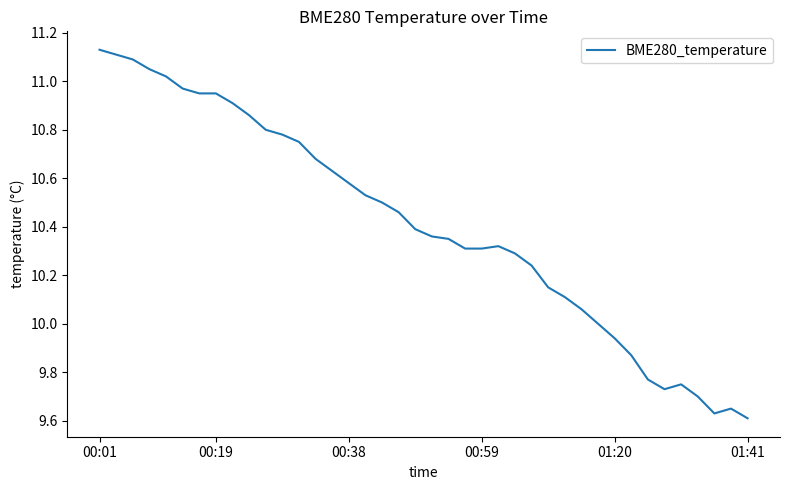

What is the difference between the maximum and minimum values?

1.5